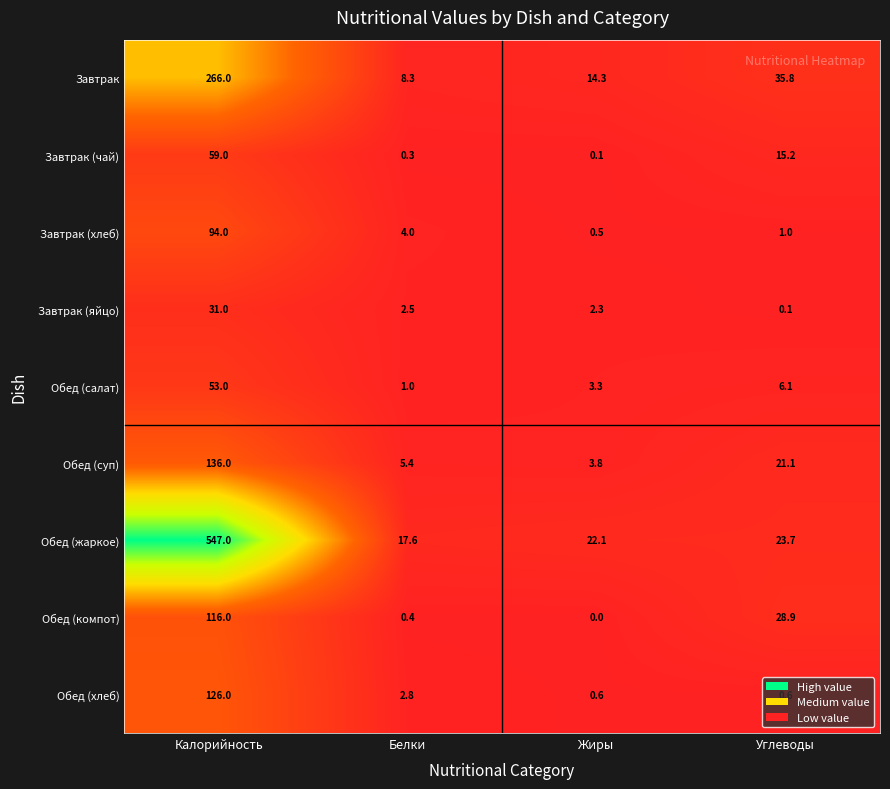

What is the maximum value shown in the chart?

547.0